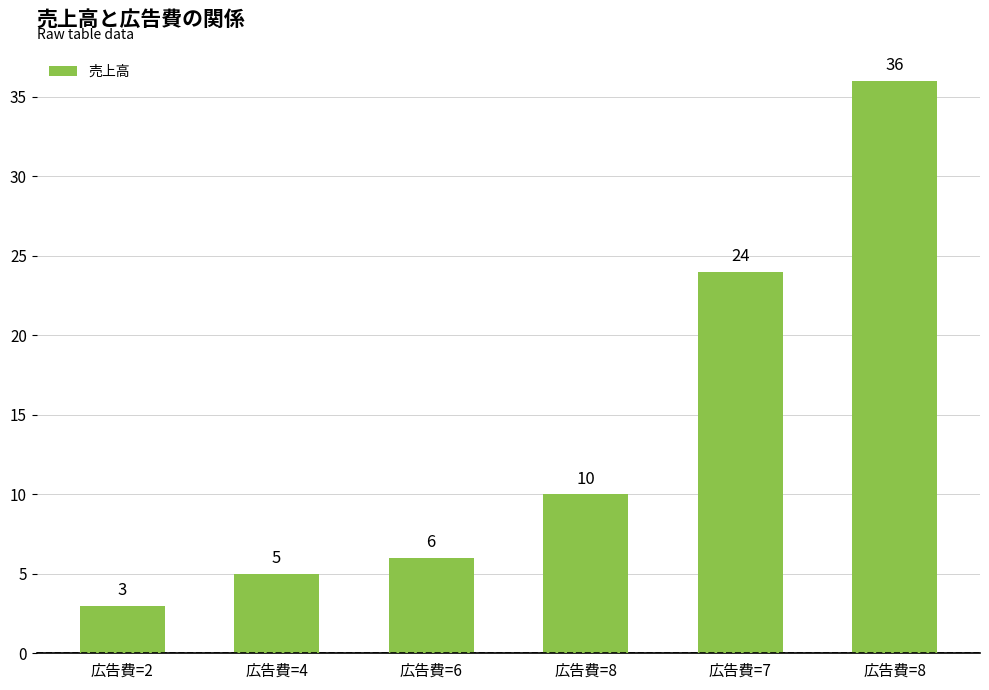

True or false: the data shows 1 at 広告費=2.

False